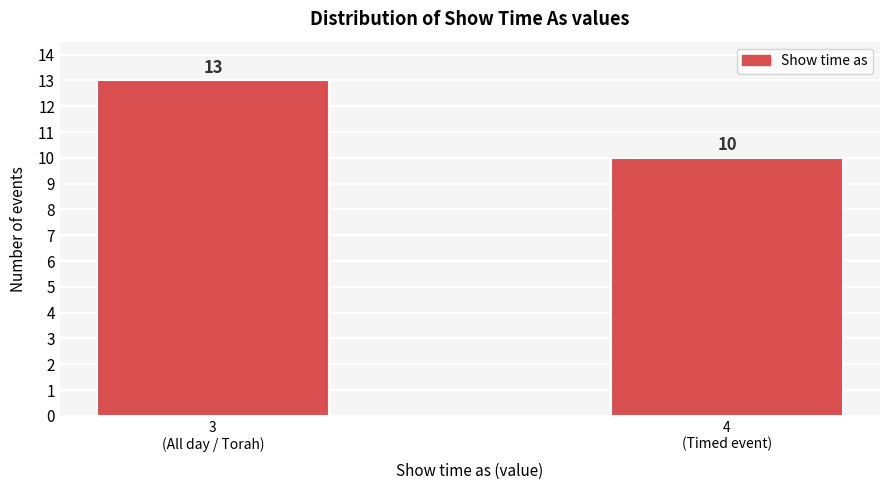

Reading right to left, list all the values displayed in this chart.

10	13